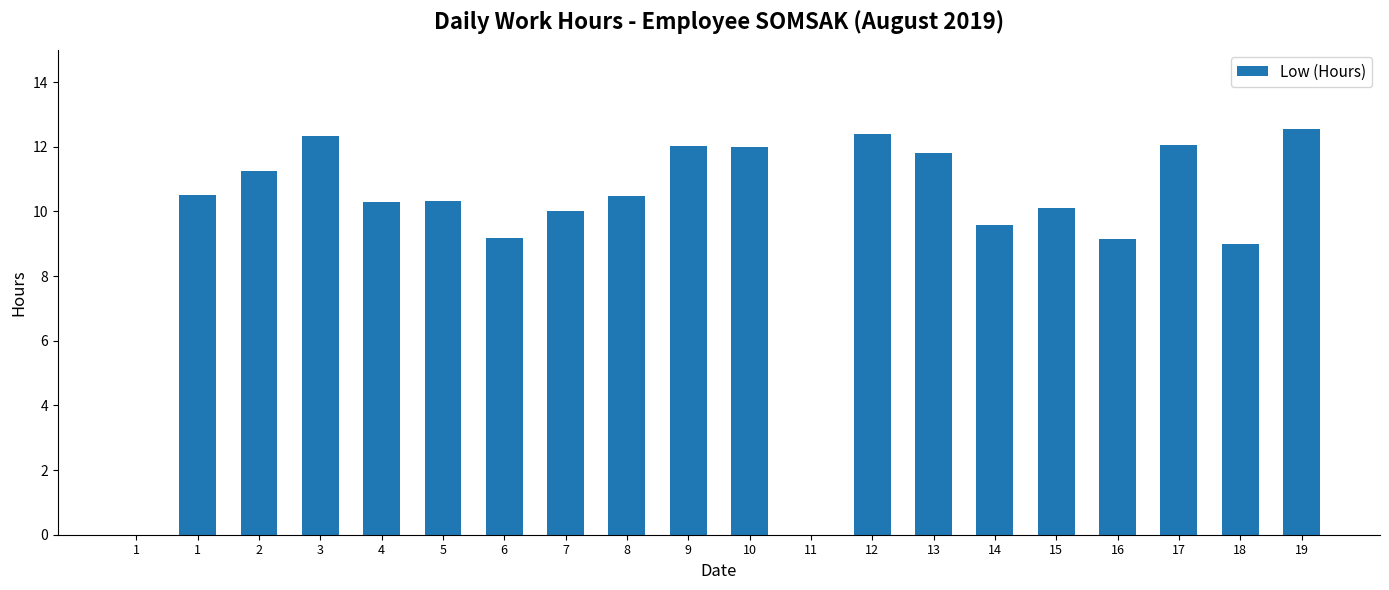

Which label corresponds to the largest value in the chart?

19